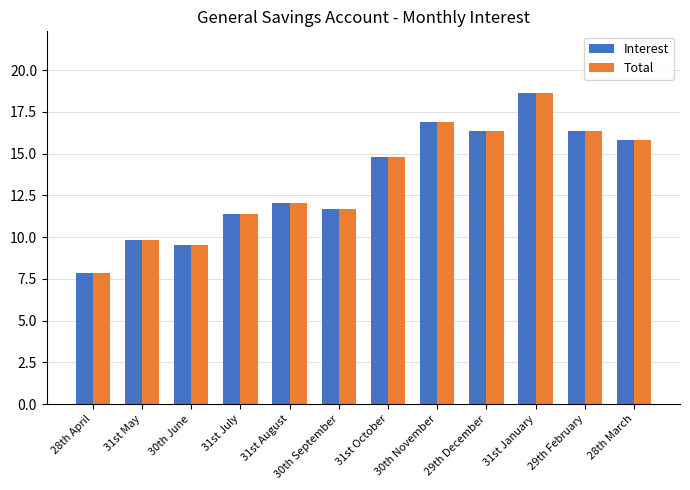

Which category has the lowest value in the Total series?

28th April